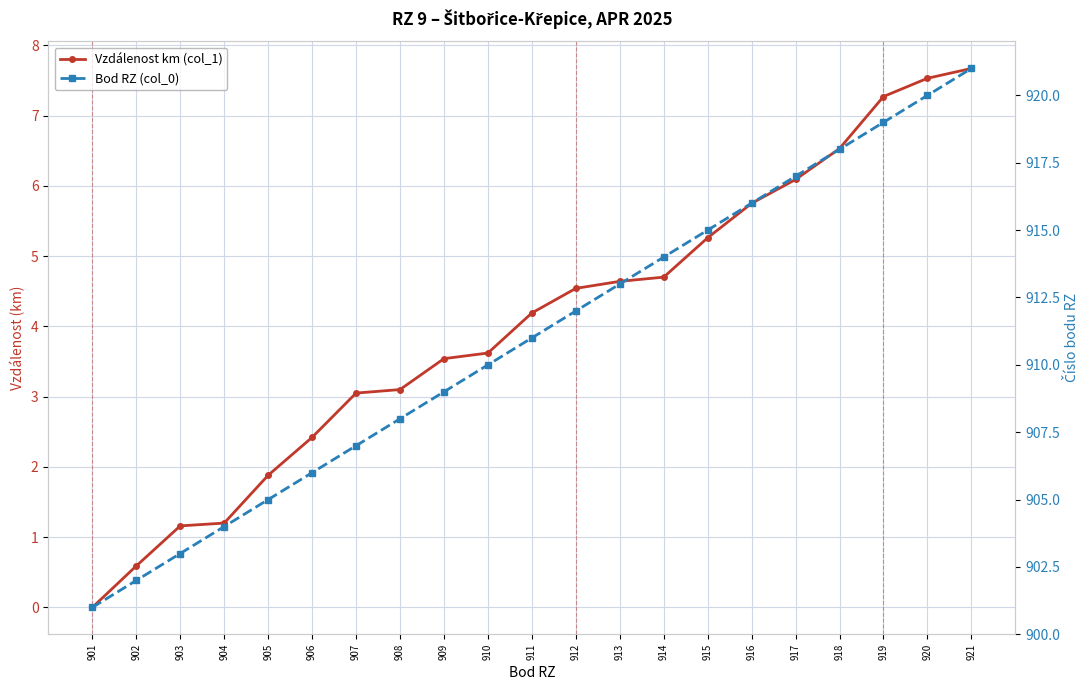

What is the difference between the maximum and minimum values in the Bod RZ (col_0) series?

20.0